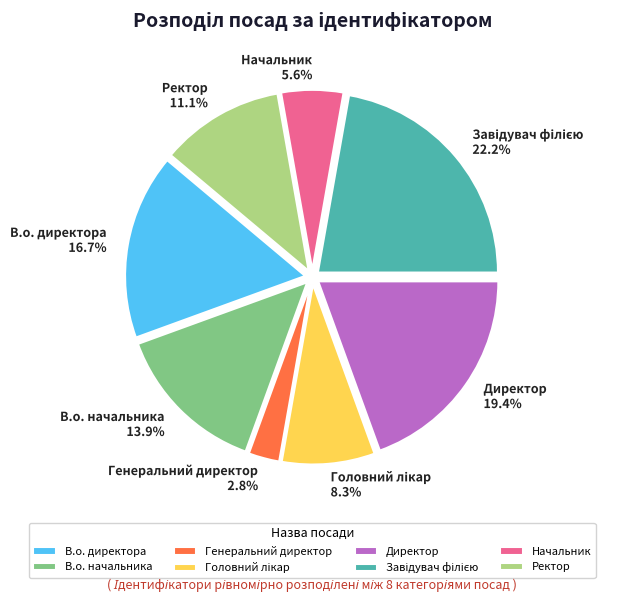

Which has a higher value, Директор or Генеральний директор?

Директор